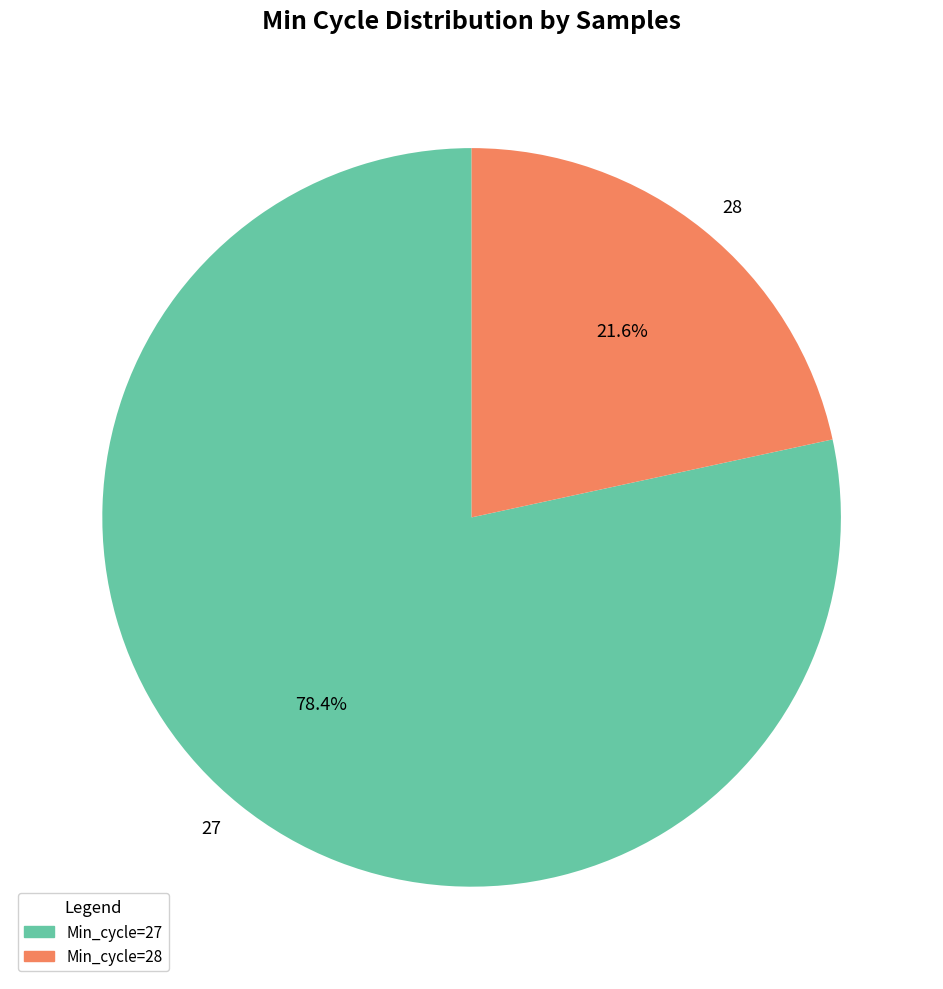

Is the sum of 27 and 28 greater than half?

Yes